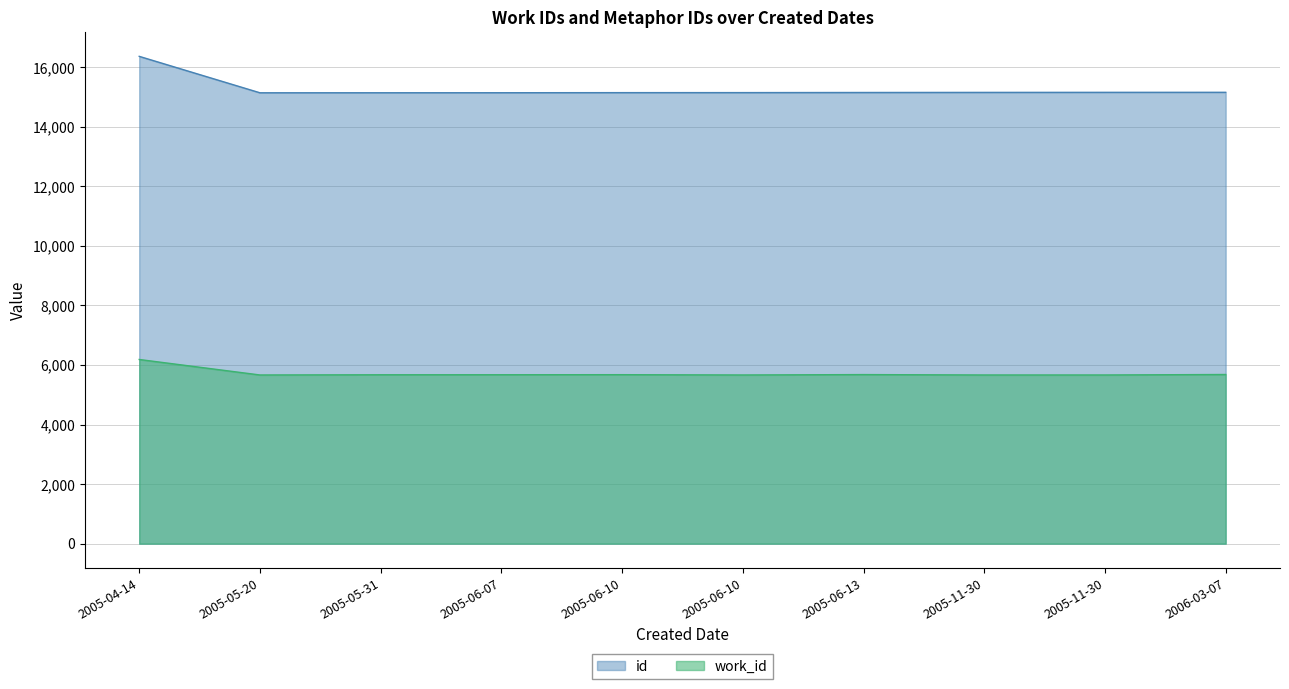

Rank the categories by id value from highest to lowest.

2005-04-14, 2006-03-07, 2005-11-30, 2005-11-30, 2005-06-13, 2005-06-10, 2005-06-10, 2005-06-07, 2005-05-31, 2005-05-20